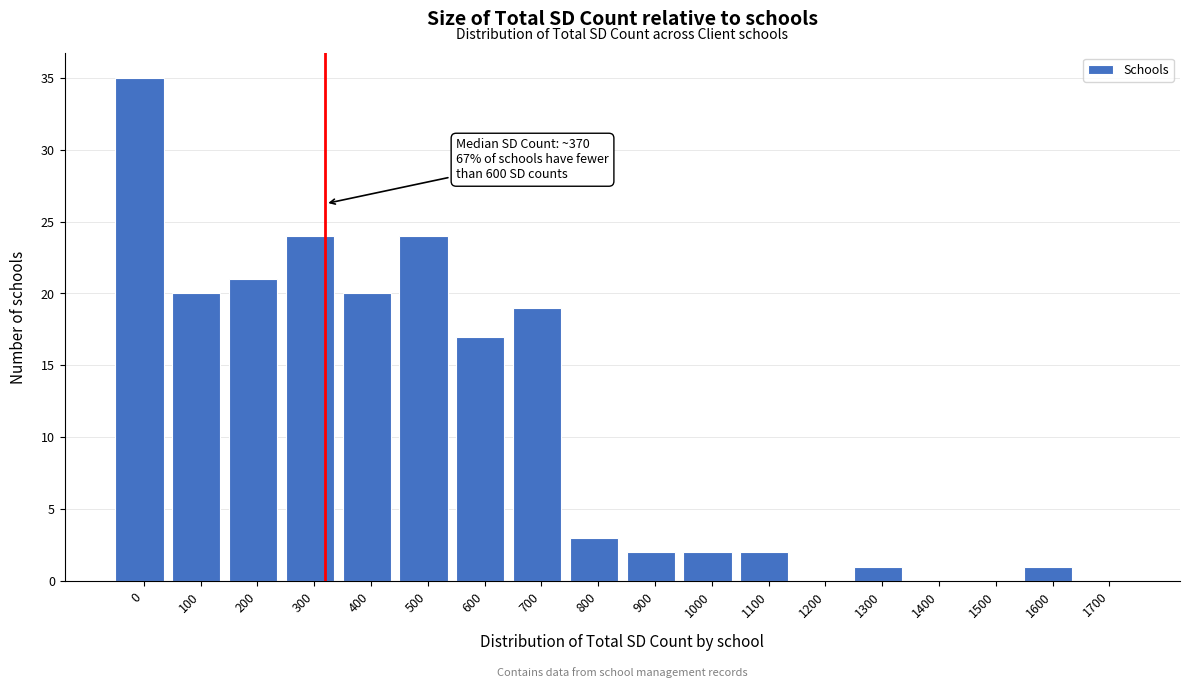

Reading right to left, list all the values displayed in this chart.

1700=0	1600=1	1500=0	1400=0	1300=1	1200=0	1100=2	1000=2	900=2	800=3	700=19	600=17	500=24	400=20	300=24	200=21	100=20	0=35